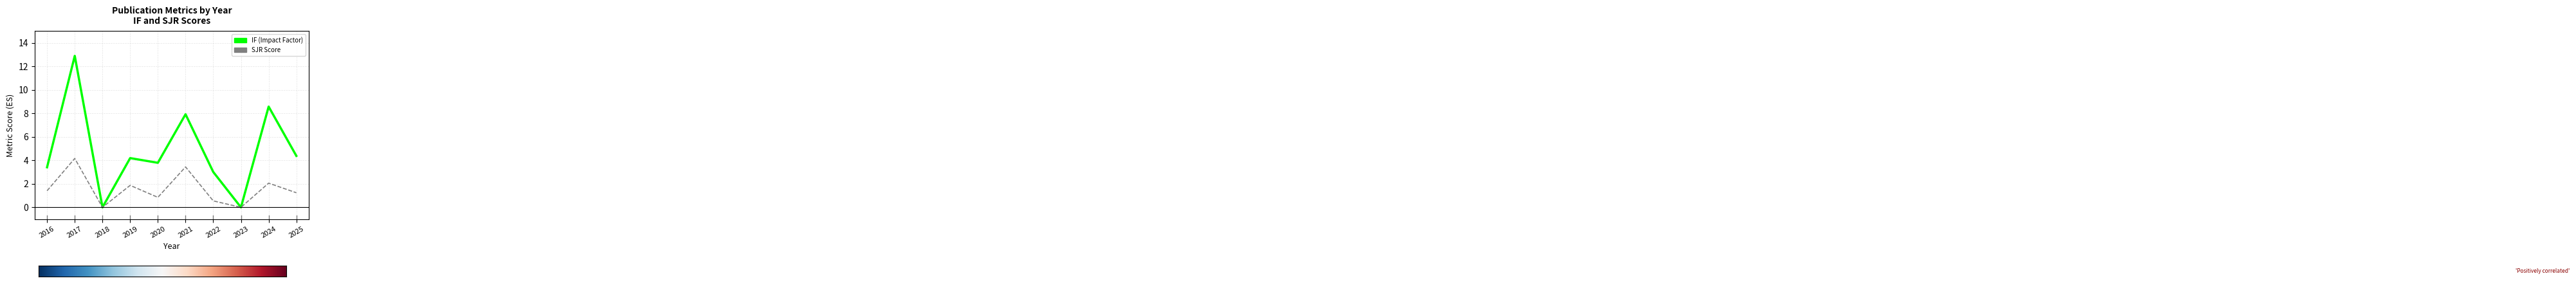

List the series in order of their peak value, lowest first.

SJR Score, IF (Impact Factor)